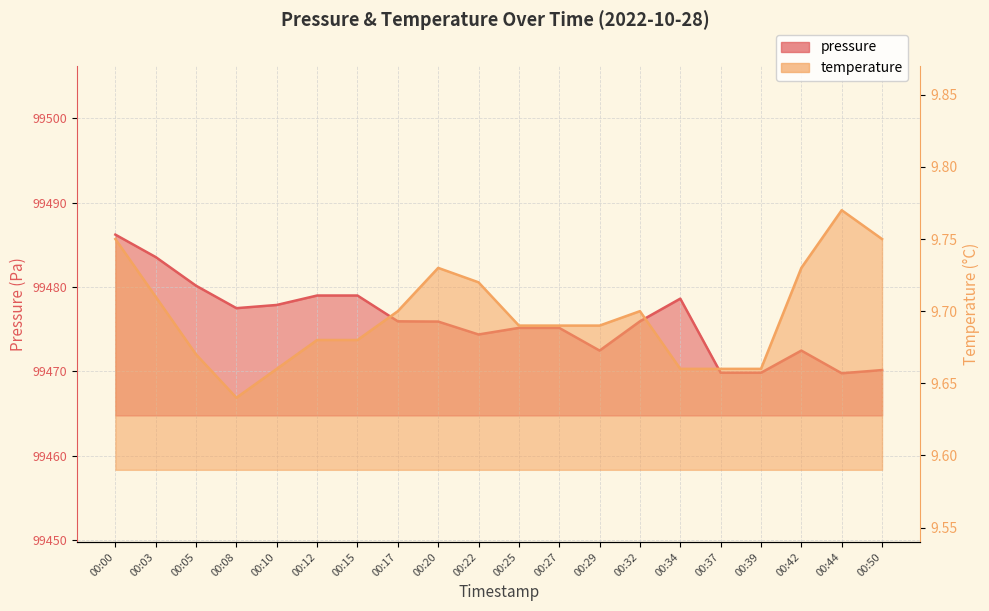

Reading left to right, transcribe all the data shown in this chart.

pressure: 99486.2	99483.6	99480.2	99477.5	99477.9	99479.0	99479.0	99475.9	99475.9	99474.4	99475.2	99475.2	99472.5	99475.9	99478.6	99469.8	99469.8	99472.5	99469.8	99470.2
temperature: 9.8	9.7	9.7	9.6	9.7	9.7	9.7	9.7	9.7	9.7	9.7	9.7	9.7	9.7	9.7	9.7	9.7	9.7	9.8	9.8